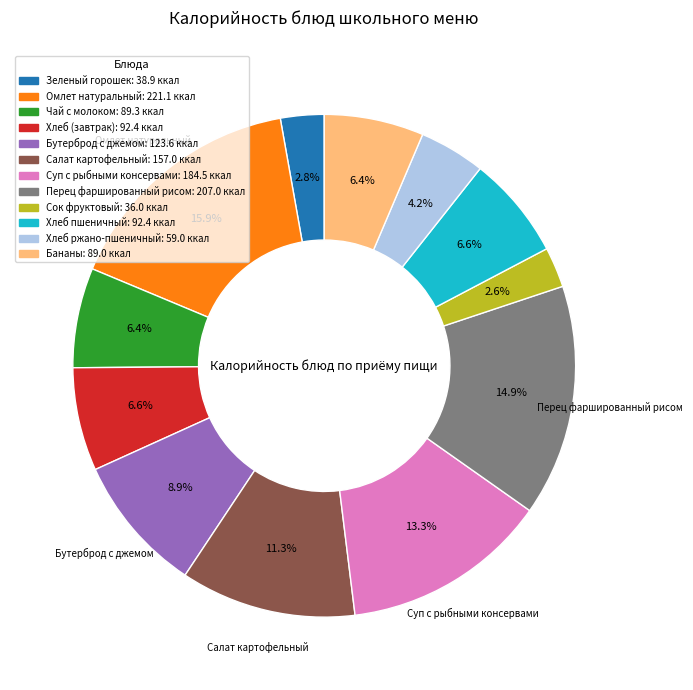

Count the number of slices in the pie.

12